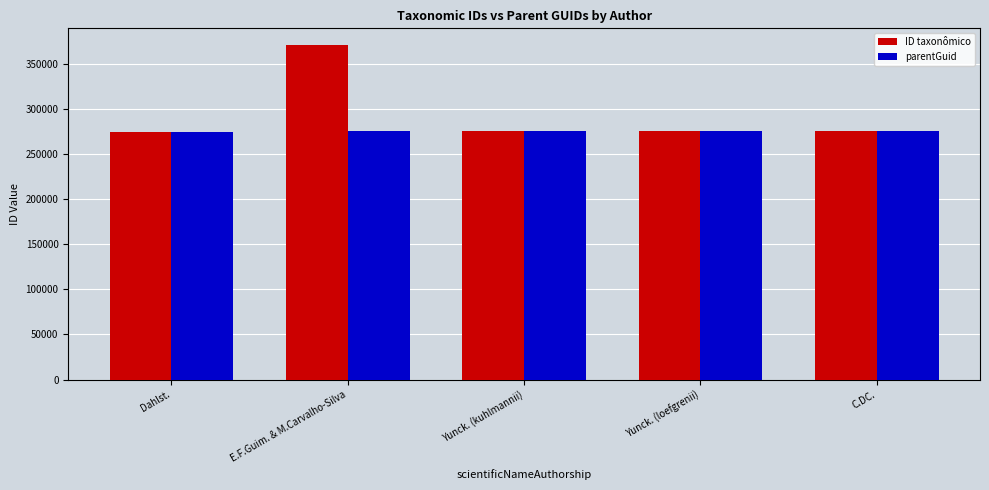

What is the minimum value for ID taxonômico?

274819